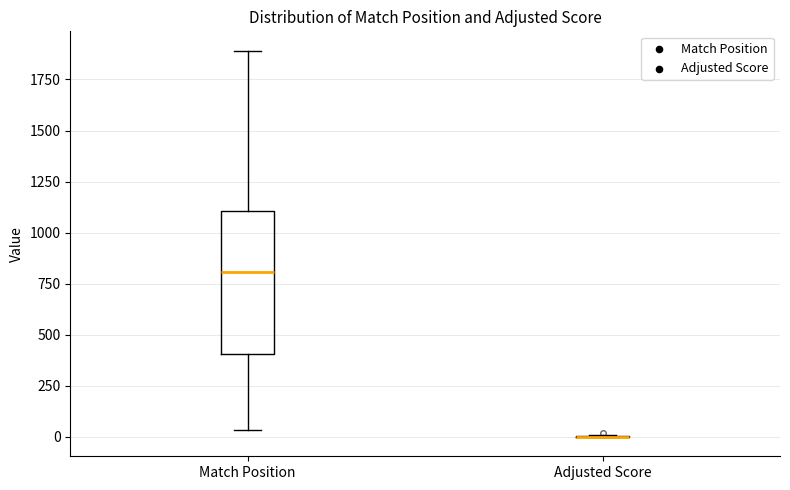

Reading left to right, read every box against the y-axis: the position of its median line, the range the box covers, and the ends of its whiskers. The values are not printed on the chart, so give them approximately, as read against the axis.

Match Position: median 800, box 400 to 1100, whiskers 50 to 1900
Adjusted Score: box collapsed to a line at 0, whiskers 0 to 0